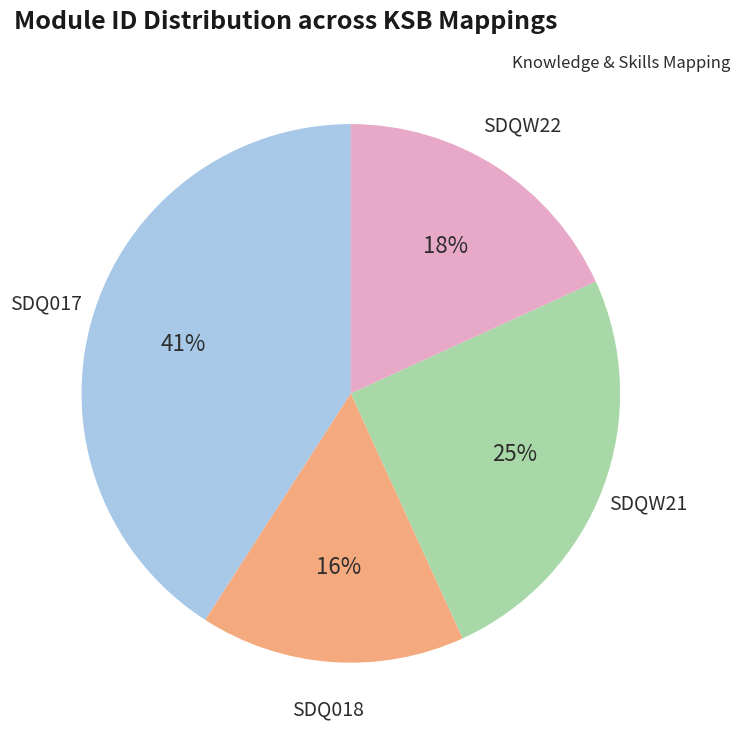

What is the ratio of the value at SDQ018 to the value at SDQW22?

0.9